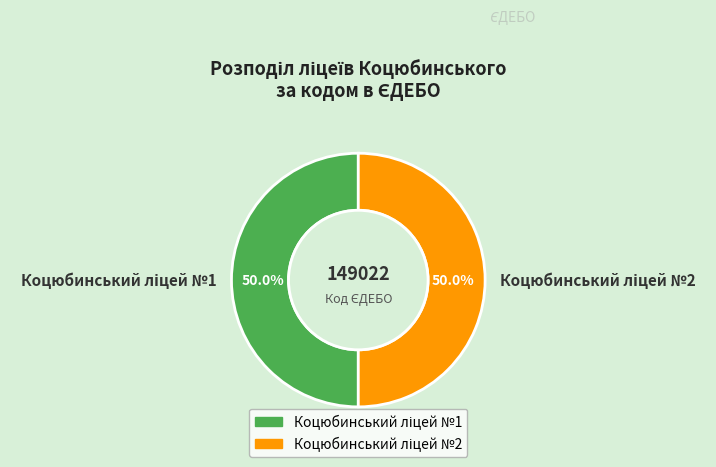

How many segments does this pie chart have?

2